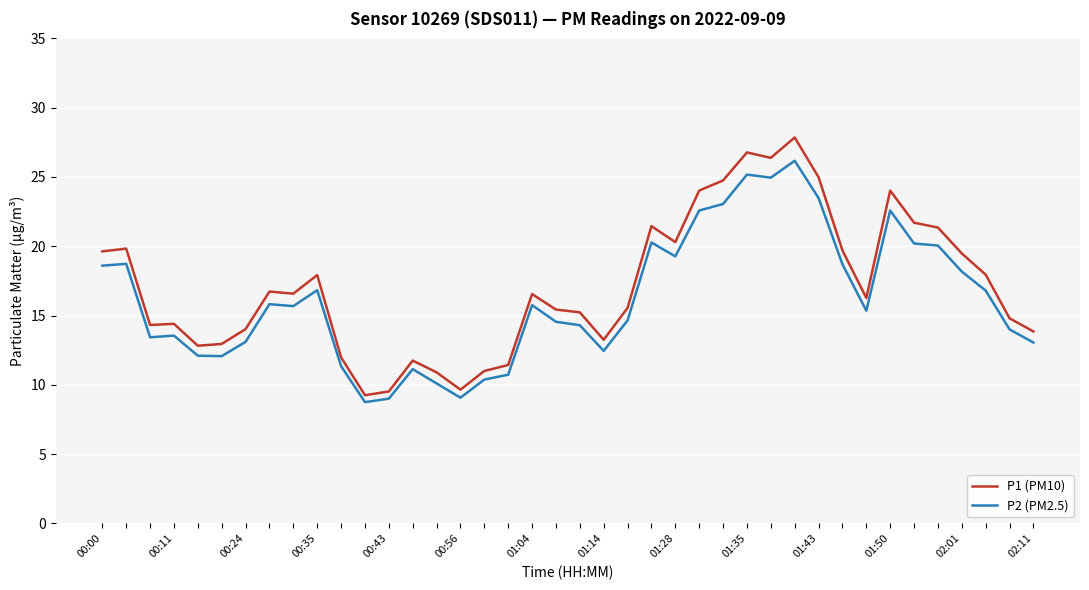

What is the difference between the maximum and minimum values in the P2 (PM2.5) series?

17.4